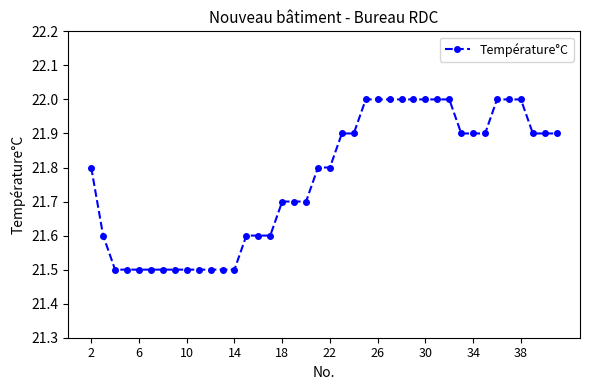

What is the greatest value displayed?

22.0